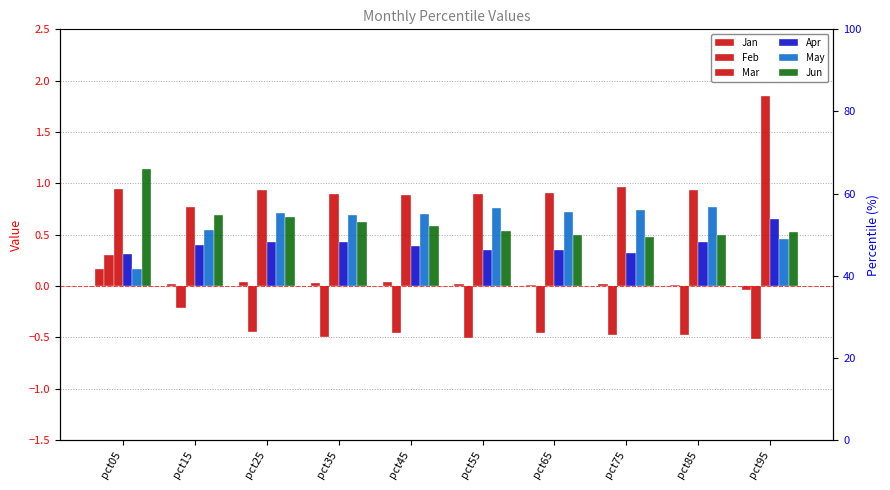

What is the minimum value shown in the chart?

-0.5